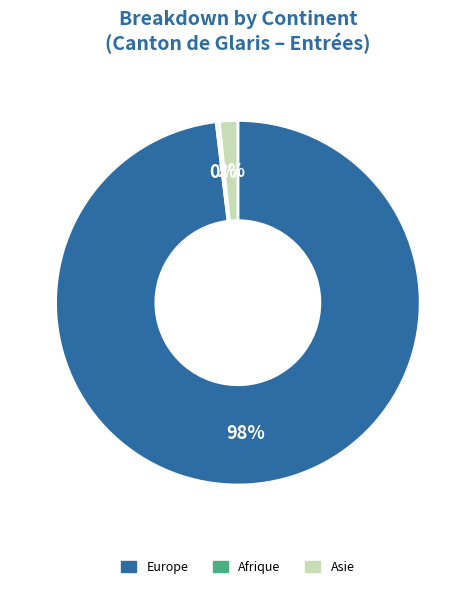

To the nearest percent, what is the average slice percentage?

33%